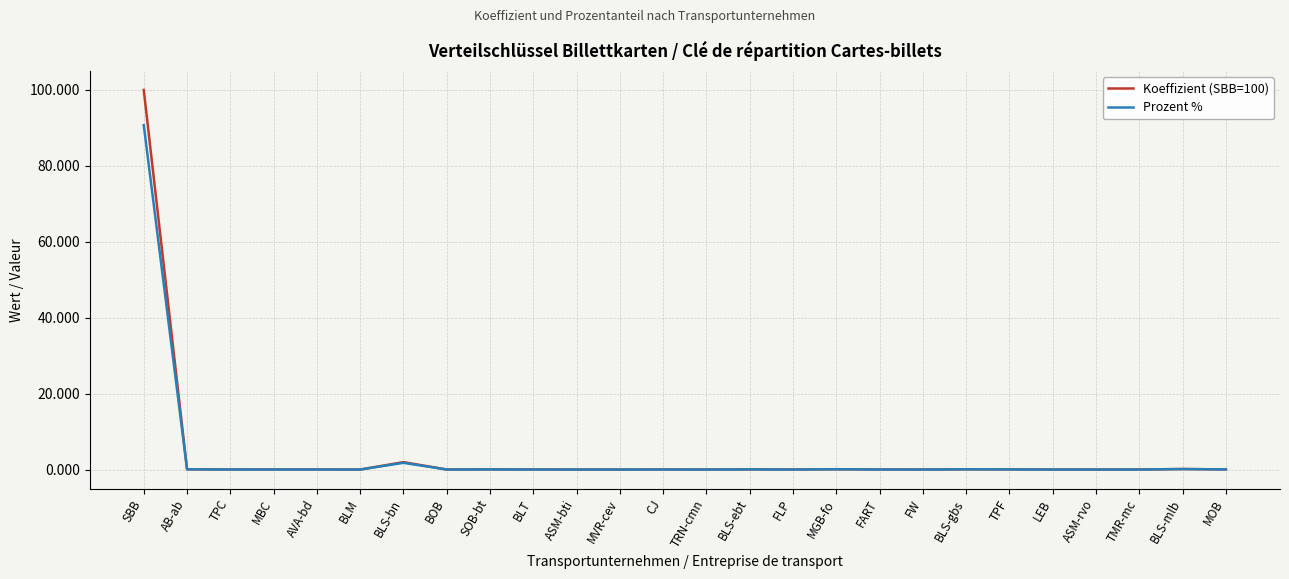

What is the spread (max minus min) of values at SBB?

9.3